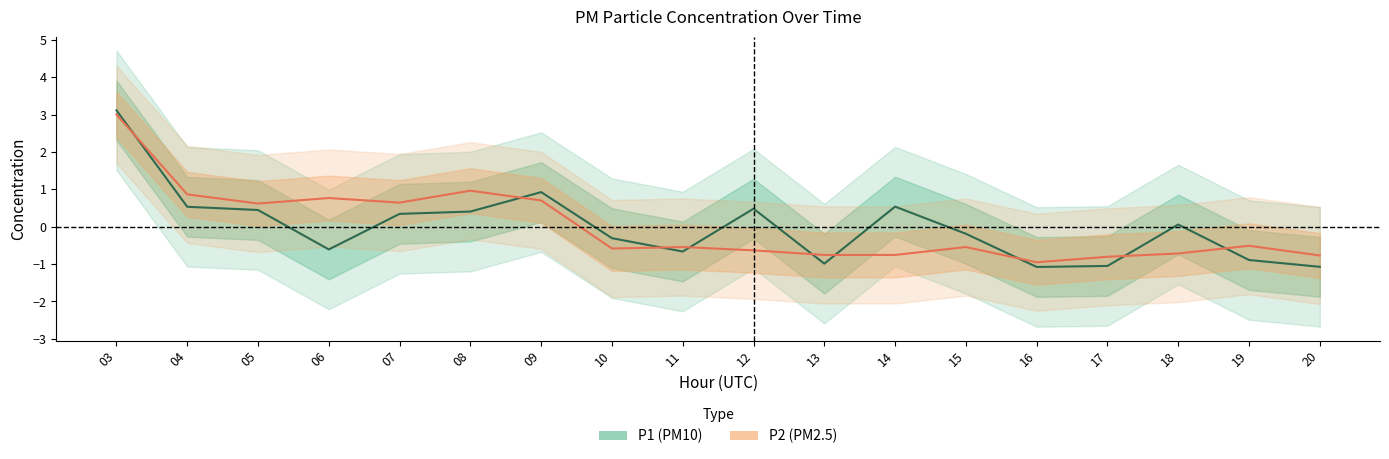

At how many categories does at least one series exceed 0?

10